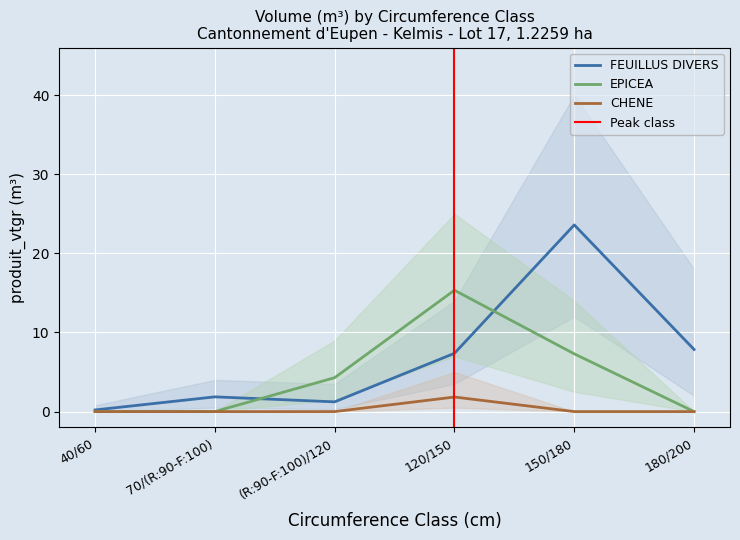

What is the label of the 6th point from the left?

180/200